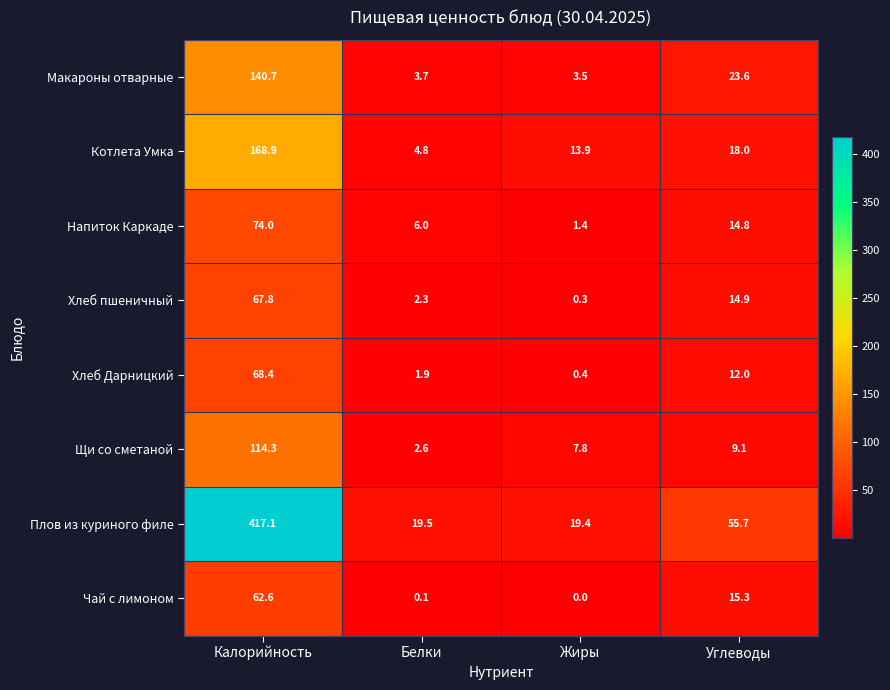

True or false: Хлеб Дарницкий has a value of 68.4 at Калорийность.

True